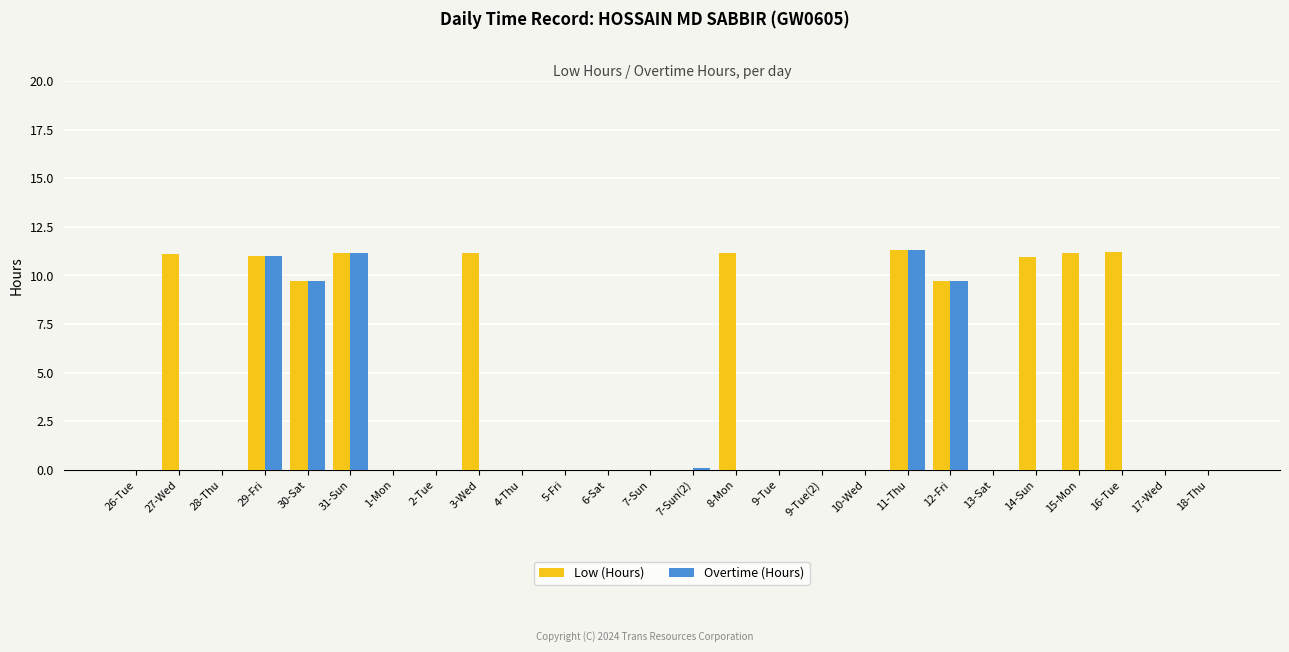

How many data points does each series have?

26